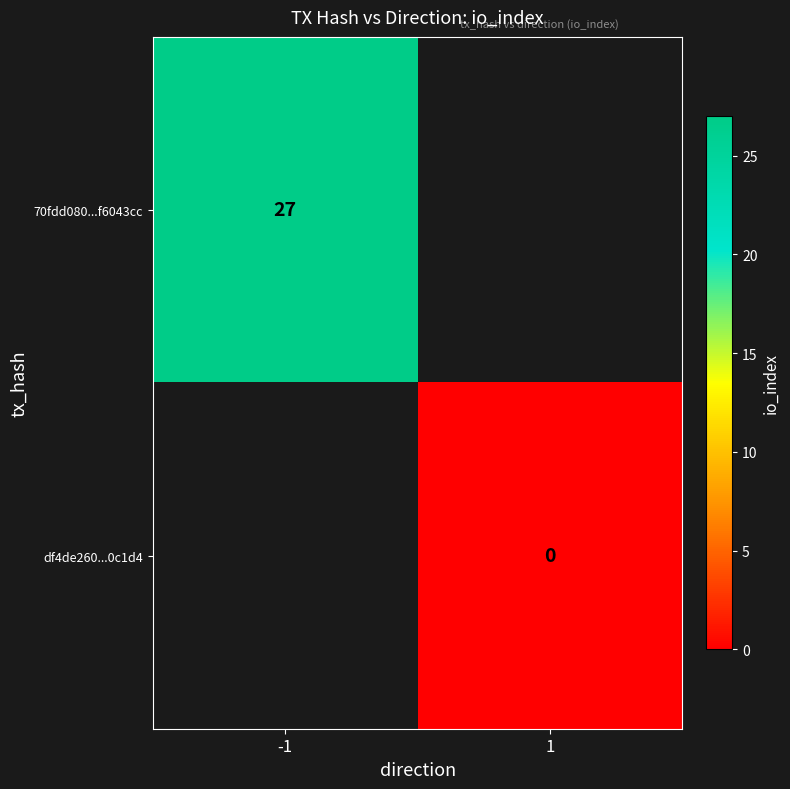

The value of 70fdd080...f6043cc at -1 is 27. True or false?

True